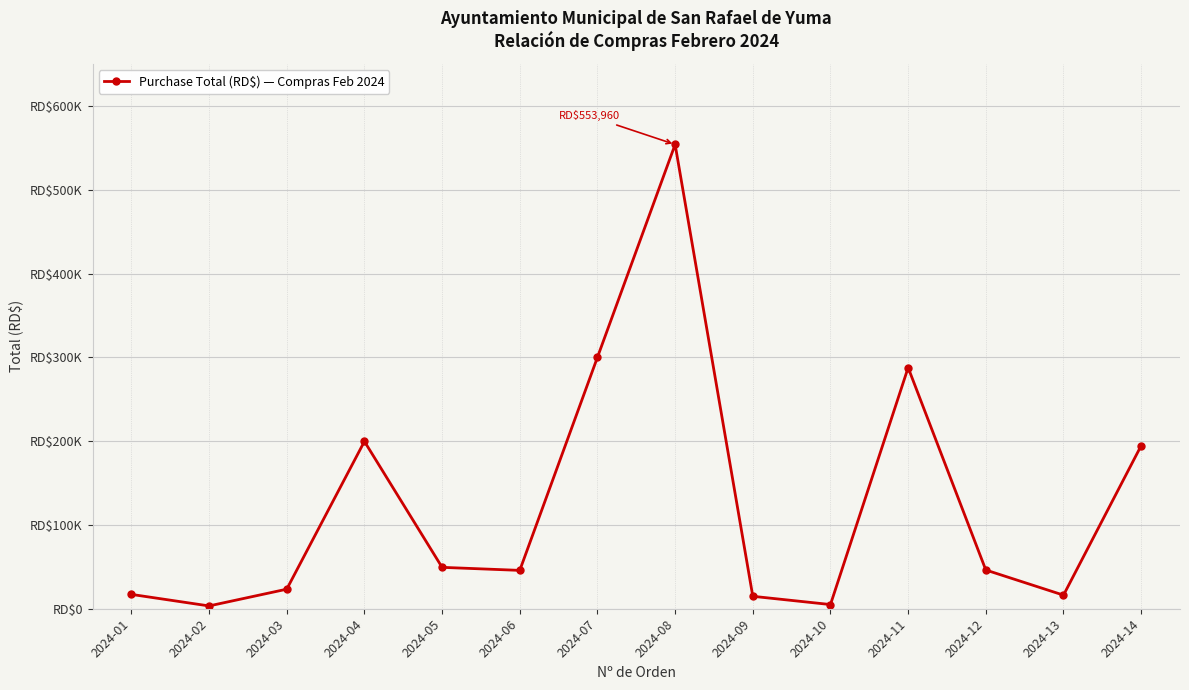

Does the chart have visible grid lines?

Yes